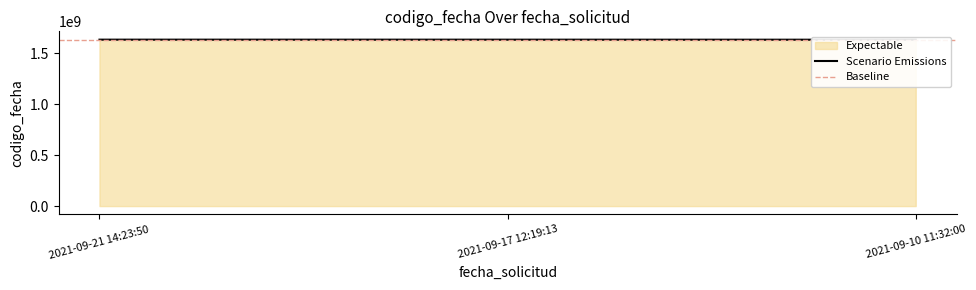

Rank the categories by value from highest to lowest.

2021-09-21 14:23:50, 2021-09-17 12:19:13, 2021-09-10 11:32:00